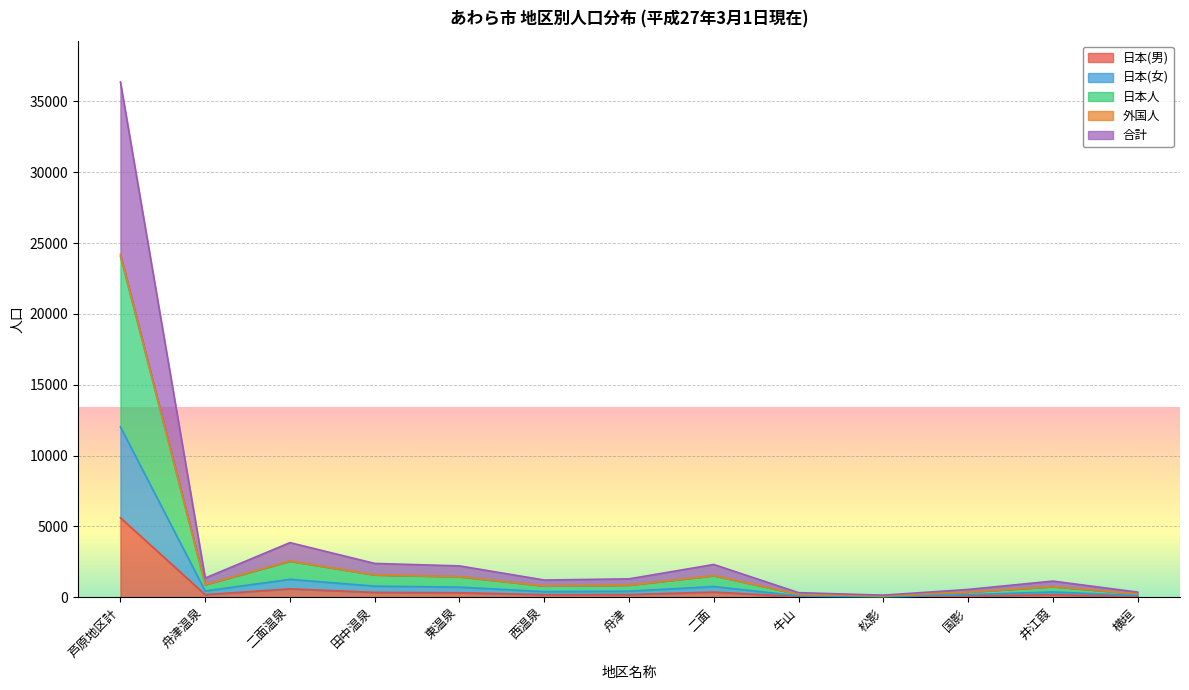

In 日本人, how many points are higher than both neighbors (excluding endpoints)?

3